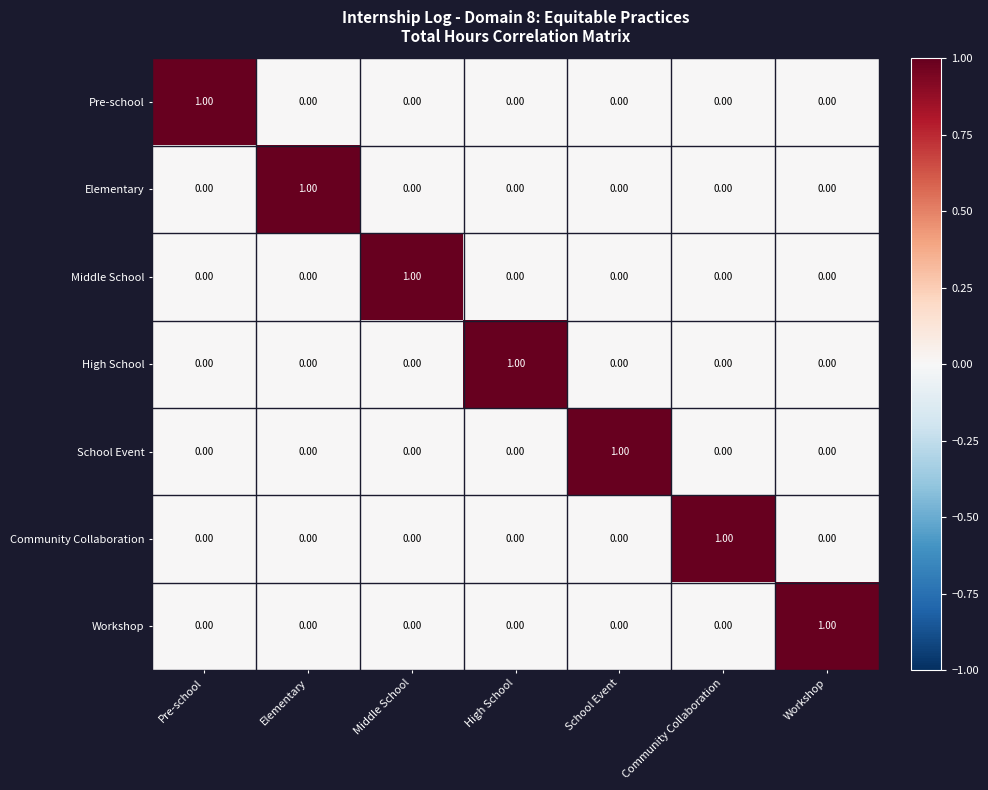

At how many categories does at least one series exceed 0?

7